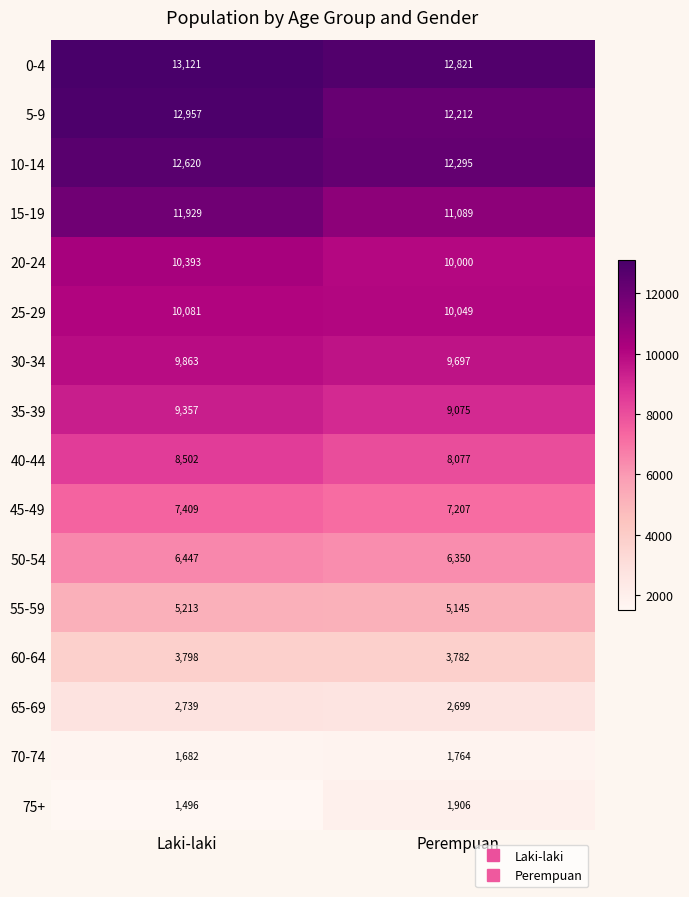

Rank the series at Laki-laki from lowest to highest value.

75+, 70-74, 65-69, 60-64, 55-59, 50-54, 45-49, 40-44, 35-39, 30-34, 25-29, 20-24, 15-19, 10-14, 5-9, 0-4